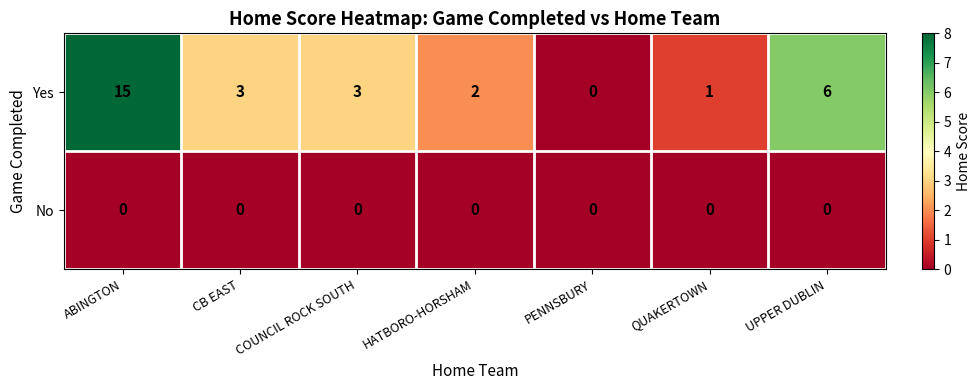

At which category is the sum across all series the highest?

ABINGTON